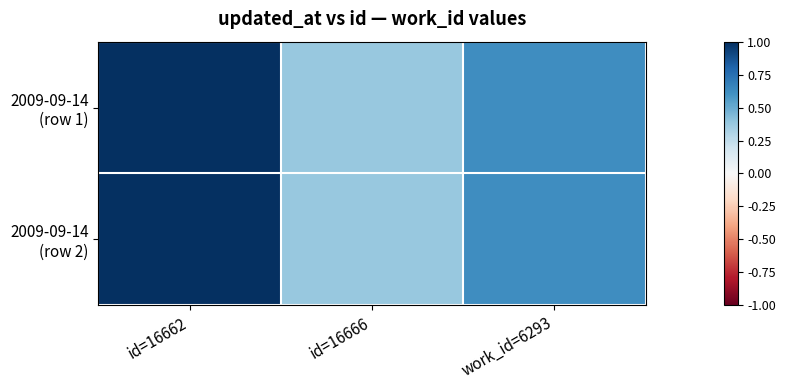

How many categories are shown in the chart?

3